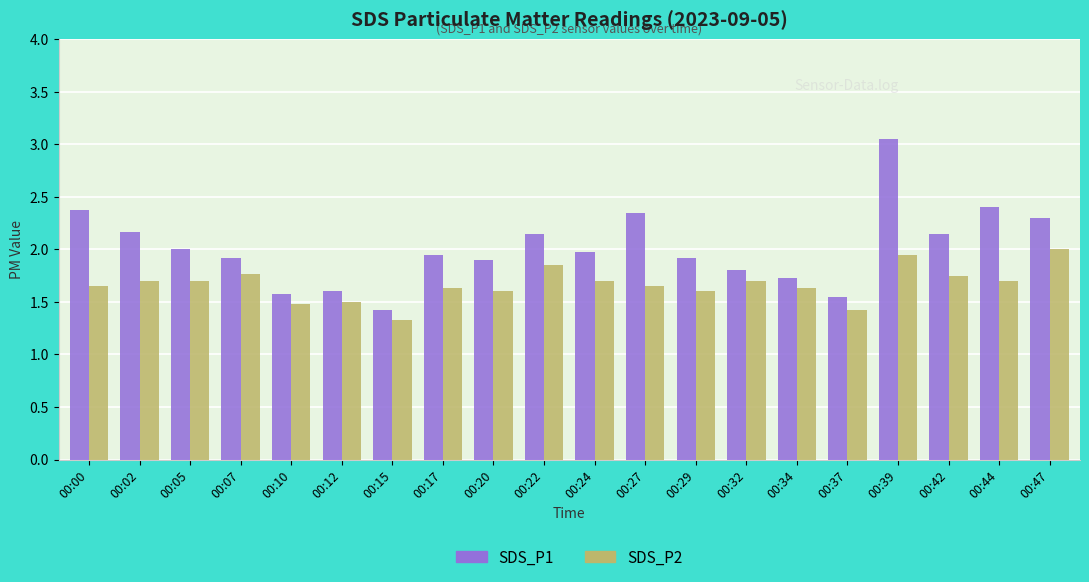

At which label does SDS_P1 reach its minimum?

00:15